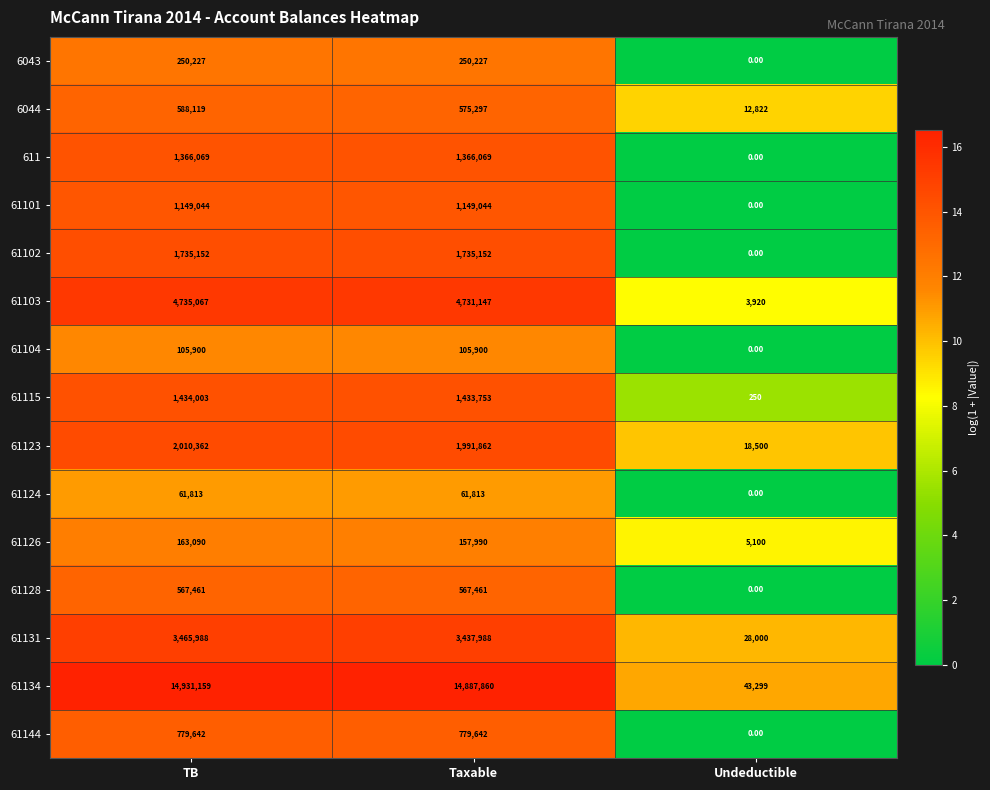

Which series has the largest total across all categories?

61134